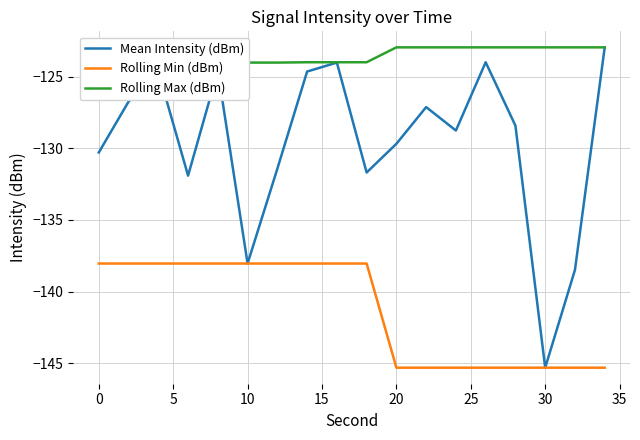

What is the difference between the maximum and minimum values in the Rolling Min (dBm) series?

7.3